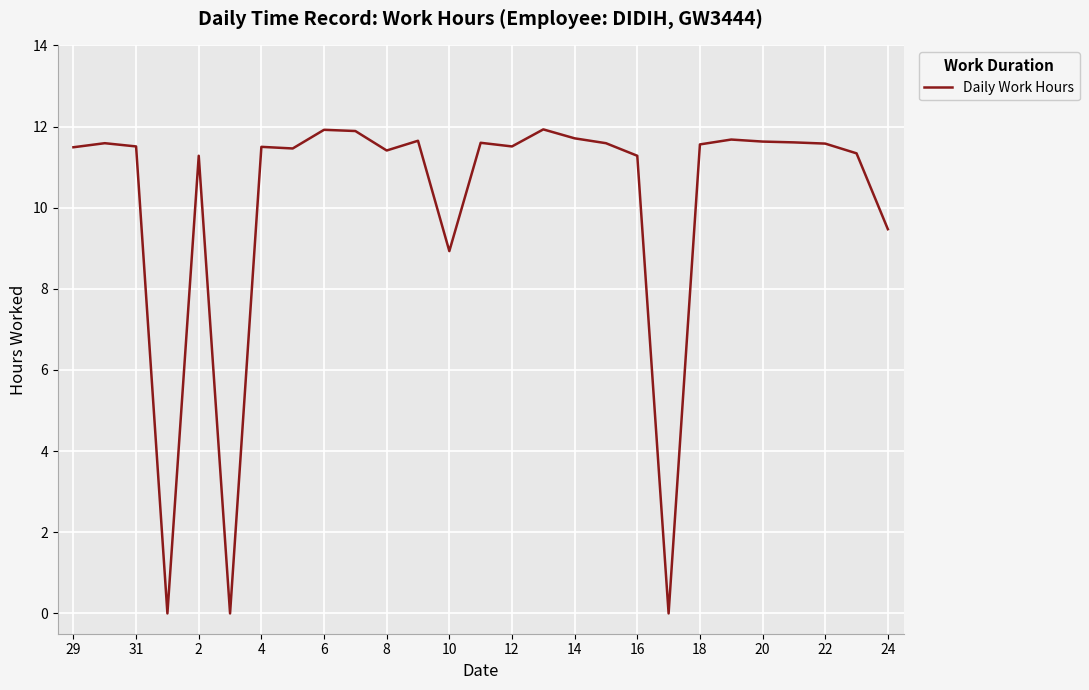

Does the chart display data point markers on the line(s)?

No